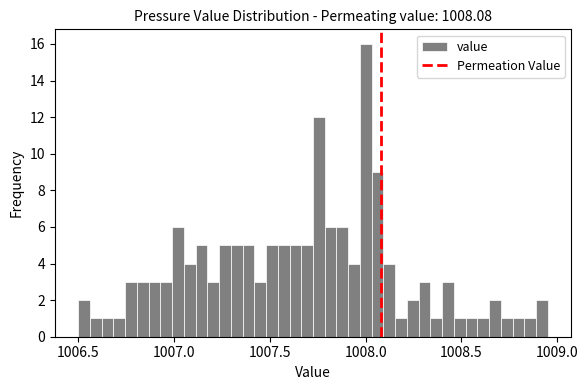

Read against the x-axis, roughly where is the centre of the tallest bar?

1008.00